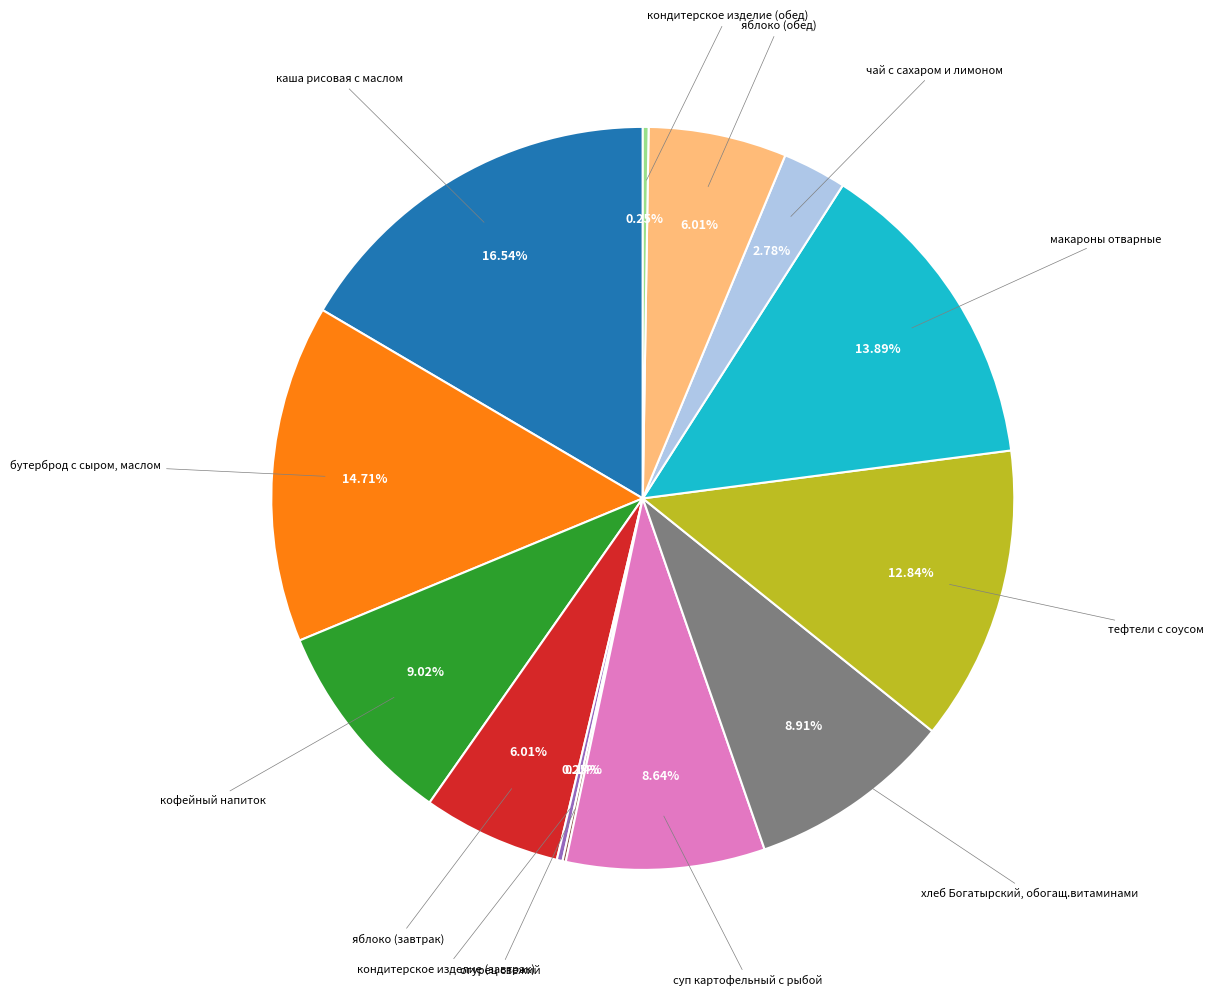

Is there any slice that represents more than half of the pie?

No